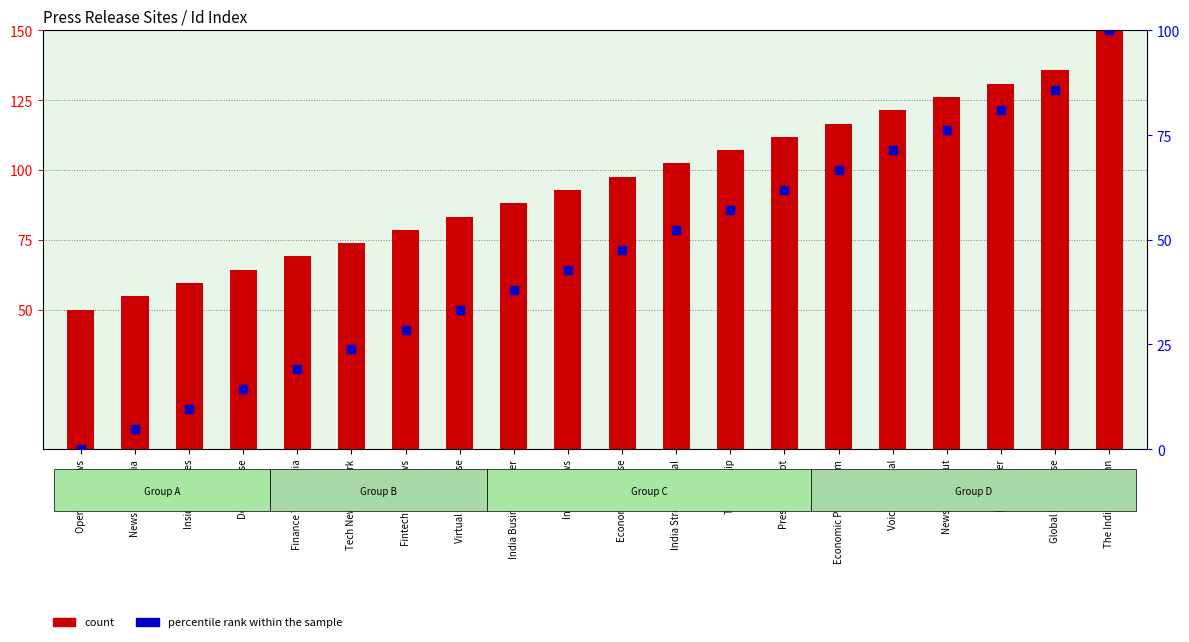

Is the value of count at Infinity News greater than the value of percentile rank within the sample at Operation News?

Yes